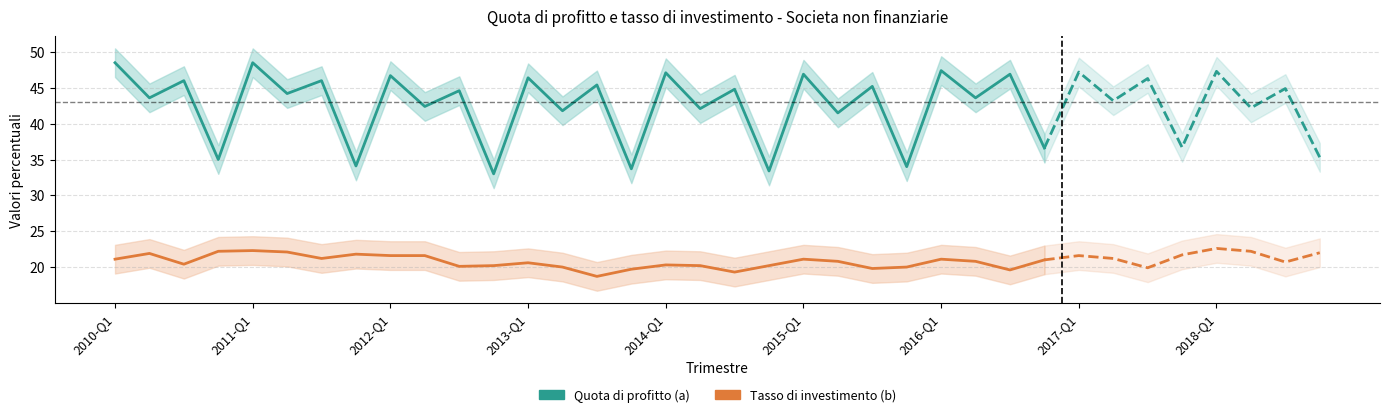

Between 17 and 2016-Q1, which is larger?

2016-Q1